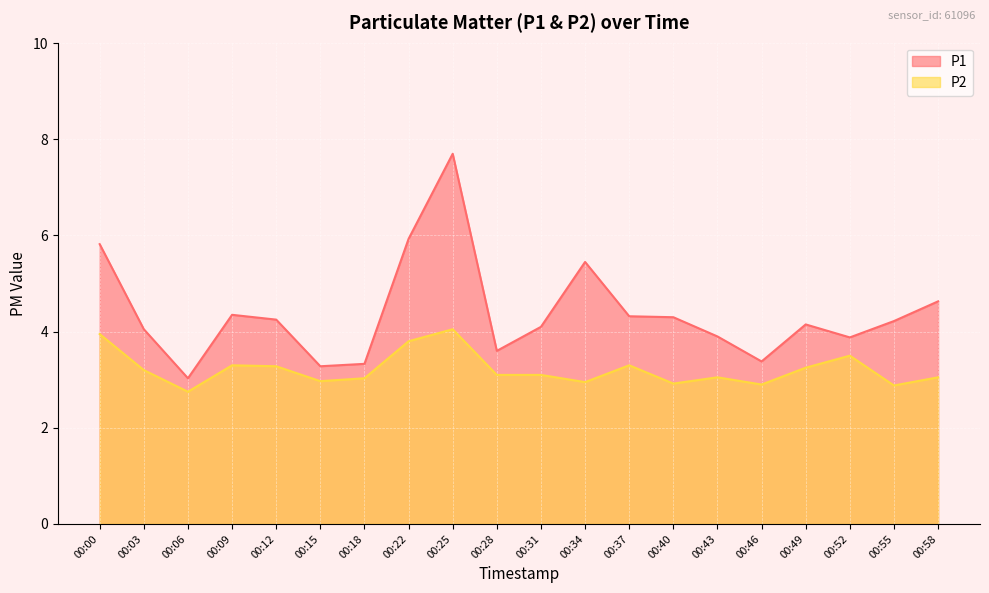

What is the difference between the maximum and minimum values in the P1 series?

4.7